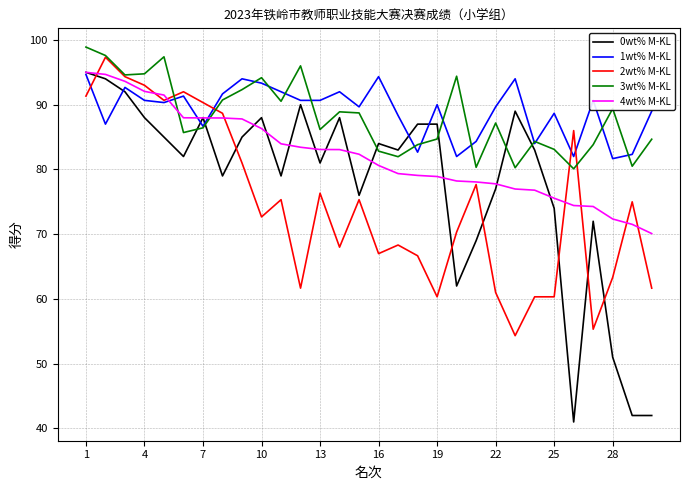

What is the maximum value shown in the chart?

98.9